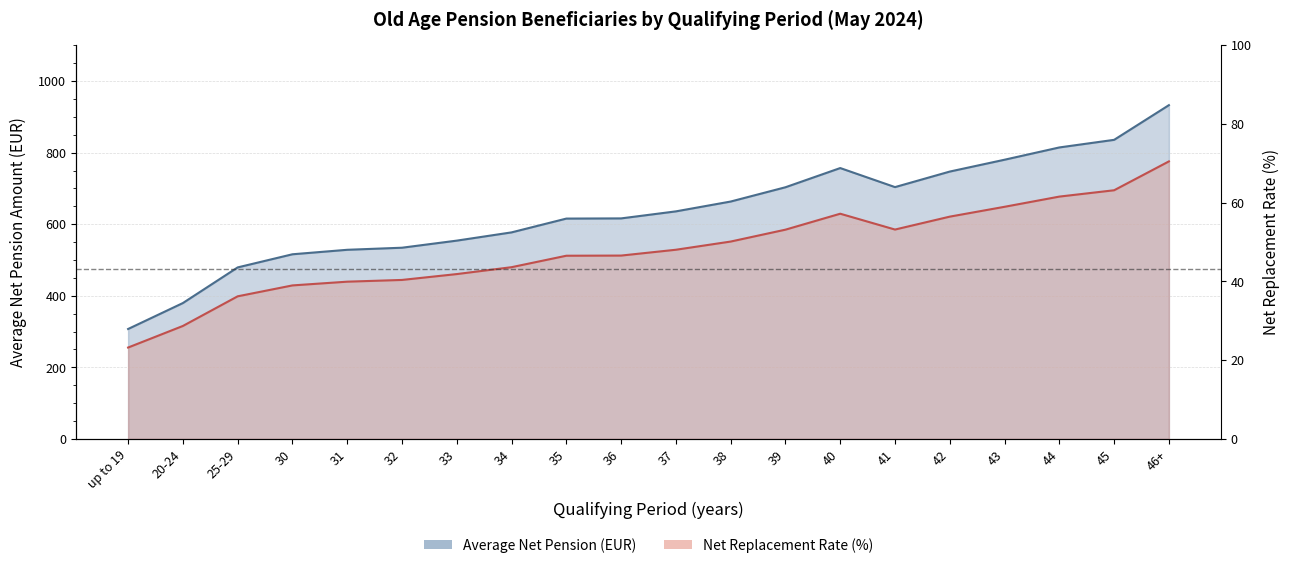

Reading left to right, what are all the values shown in this chart?

Average Net Pension (EUR): 307.2	379.7	479.3	516.0	528.5	534.3	554.1	577.2	615.7	616.2	635.9	663.4	703.2	756.9	703.7	747.1	780.2	814.5	835.7	932.6
Net Replacement Rate (%): 23.2	28.7	36.2	39.0	40.0	40.4	41.9	43.6	46.5	46.6	48.1	50.1	53.2	57.2	53.2	56.5	59.0	61.6	63.2	70.5